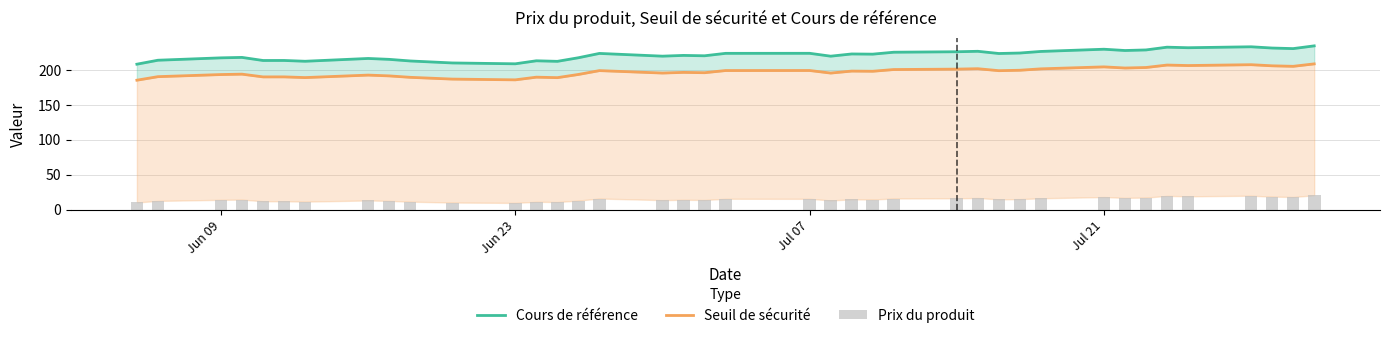

What is the value of the Seuil de sécurité bar at the 11th from the left?

186.6